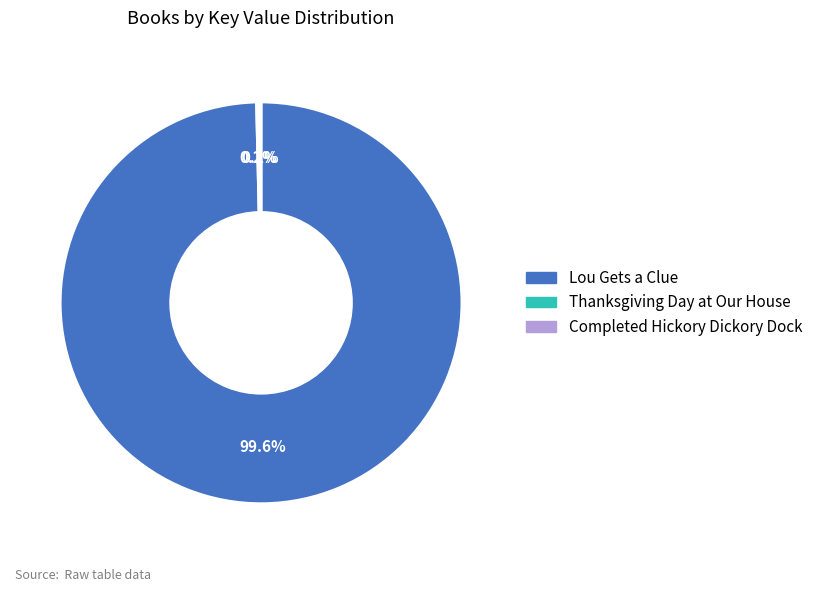

Which category has the biggest portion of the pie?

Lou Gets a Clue